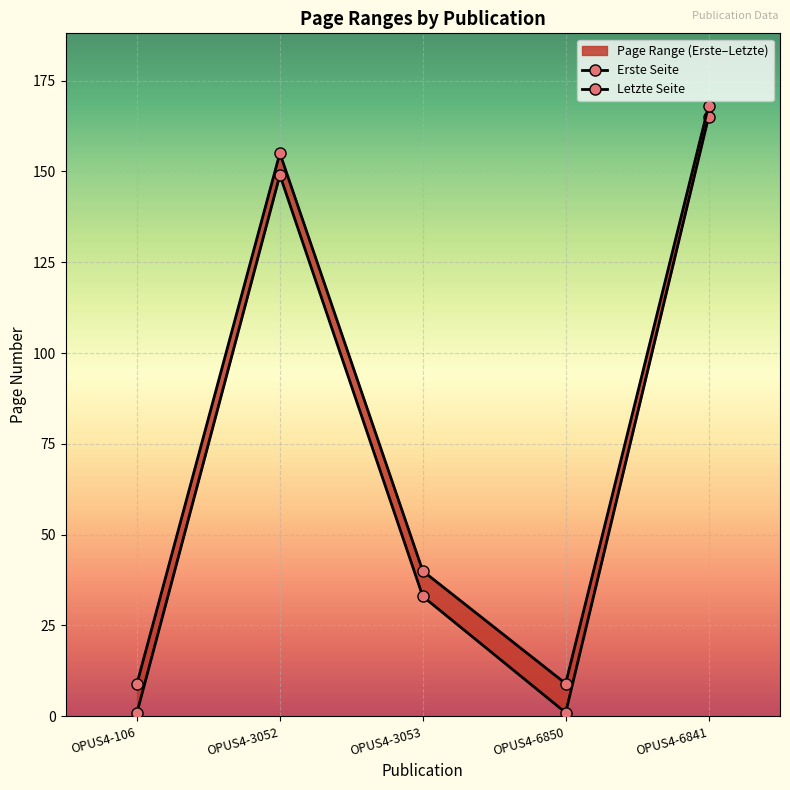

What is the approximate value of Erste Seite at OPUS4-3053, to the nearest 50?

50